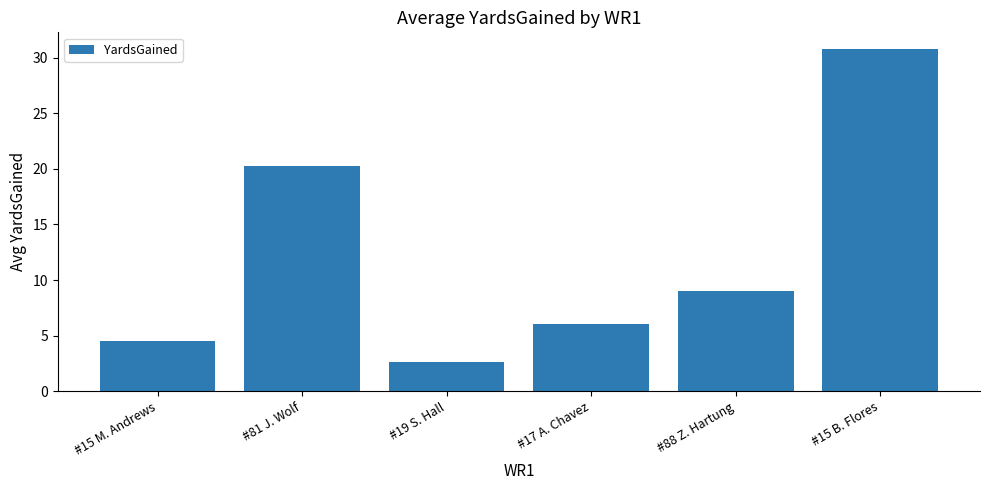

Approximately how many times larger is the value at #19 S. Hall compared to #88 Z. Hartung?

0.3